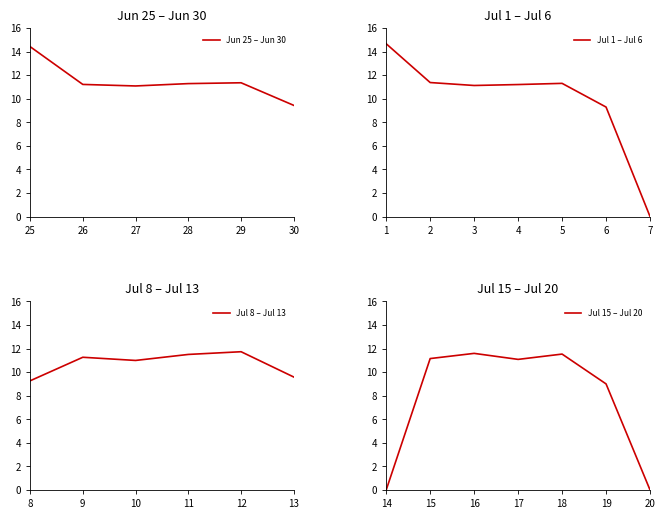

List the labels in order of value, smallest first.

7, 14, 20, 19, 8, 6, 30, 13, 10, 27, 17, 3, 15, 4, 26, 9, 28, 5, 29, 2, 11, 18, 16, 12, 25, 1